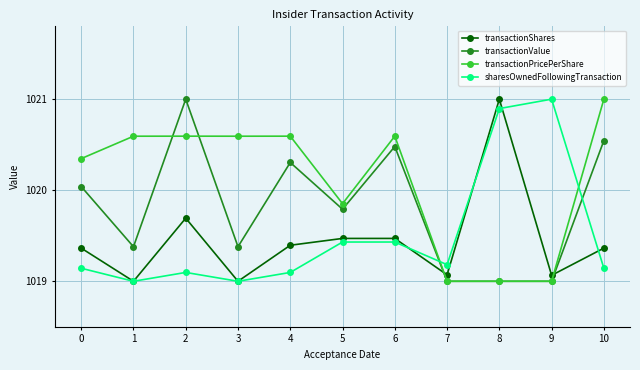

At which category is the sum across all series the highest?

2